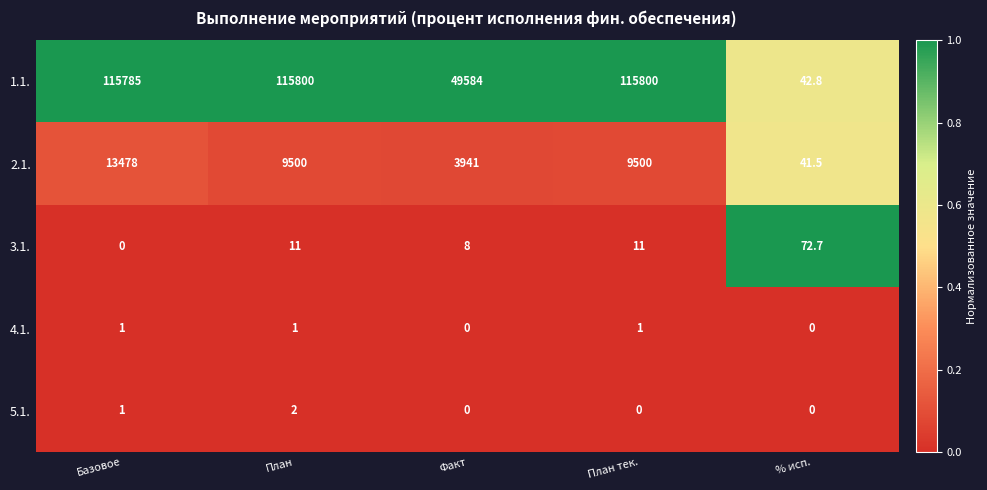

Which series has the widest spread of values?

1.1.